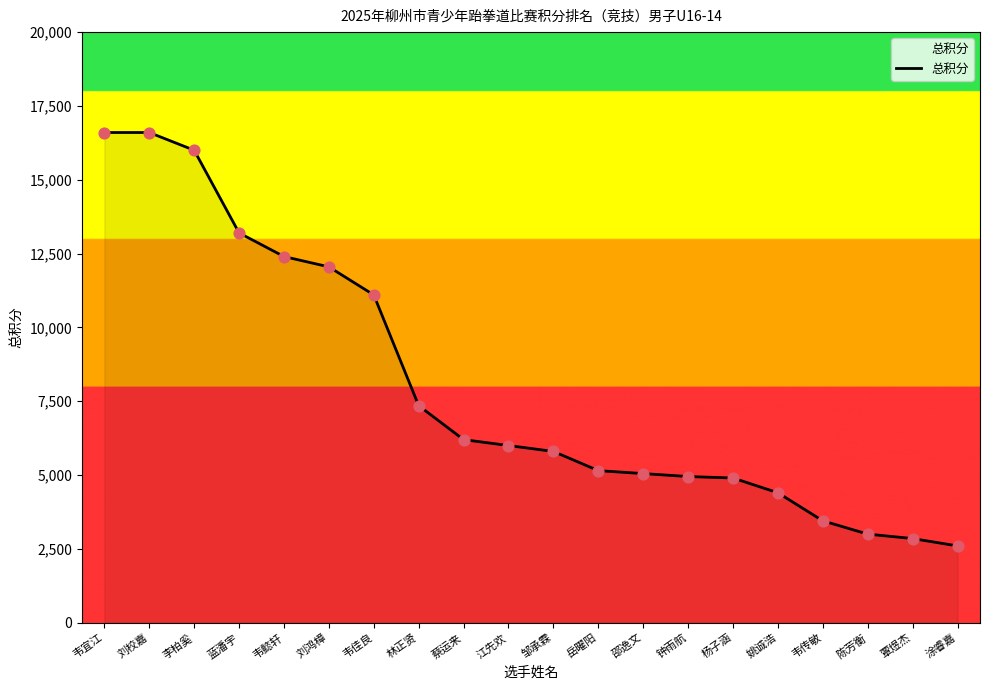

Between 刘校嘉 and 陈芳衡, which is larger?

刘校嘉